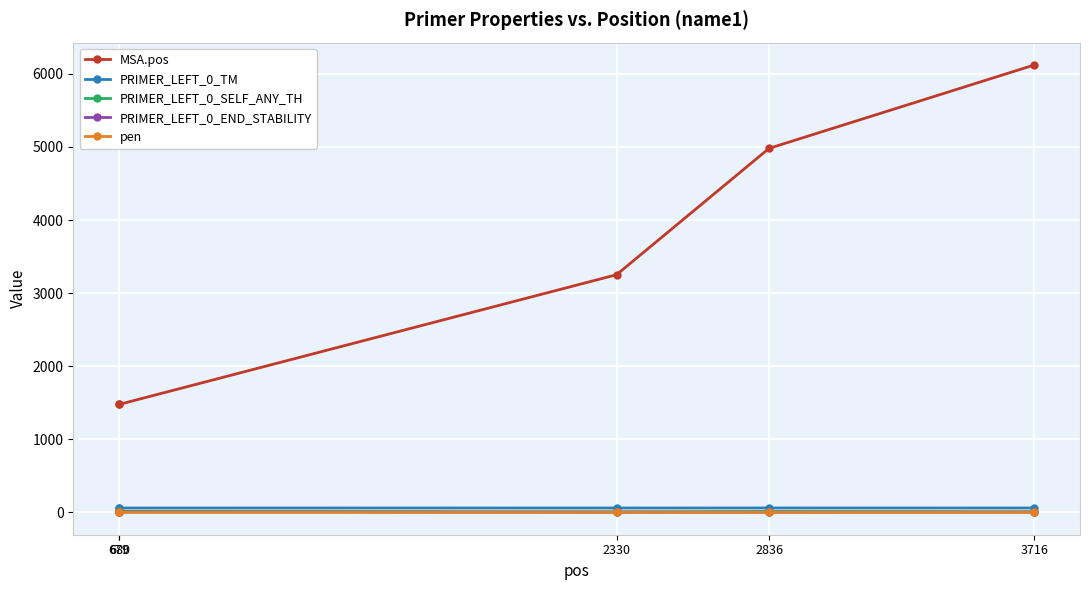

Which series has the largest total across all categories?

MSA.pos